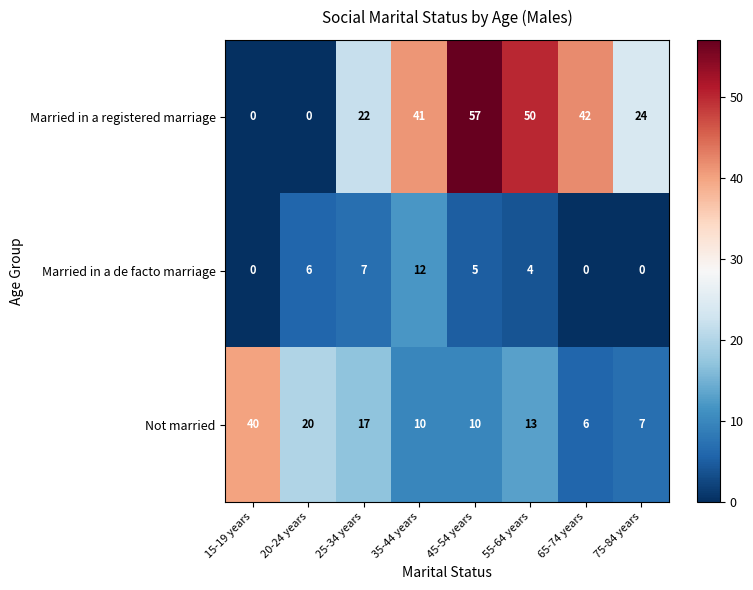

Rank the series by their average value, from highest to lowest.

Married in a registered marriage, Not married, Married in a de facto marriage